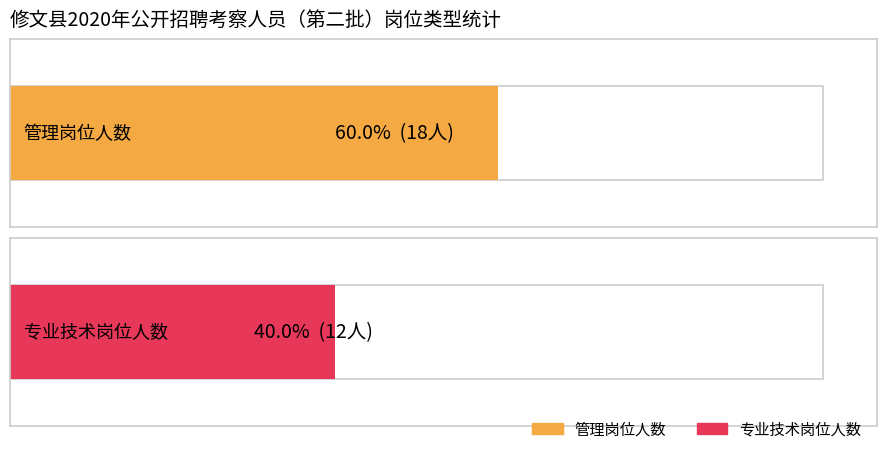

What is the minimum value shown in the chart?

12